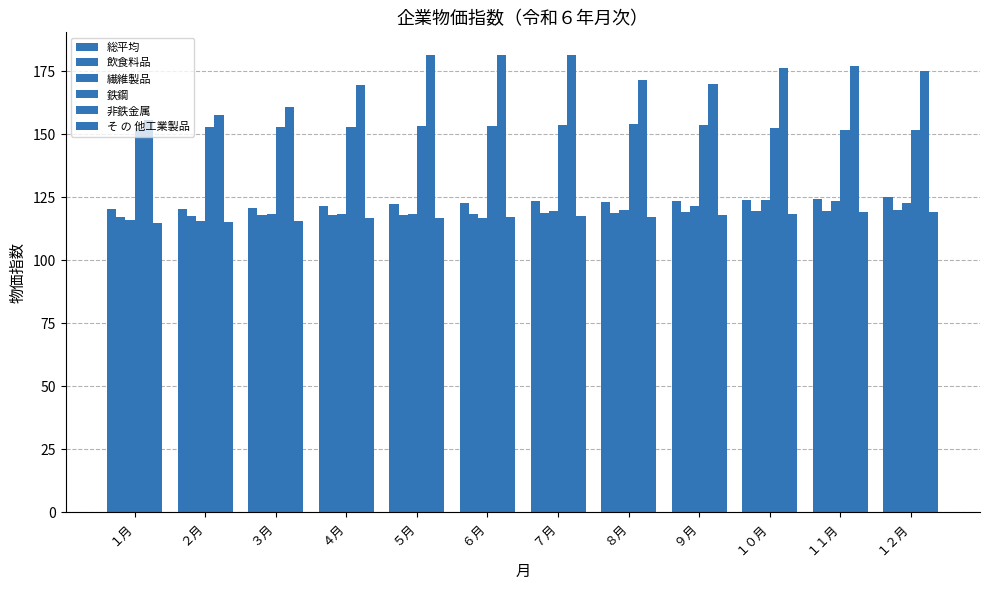

At which label does 総平均 reach its minimum?

１月